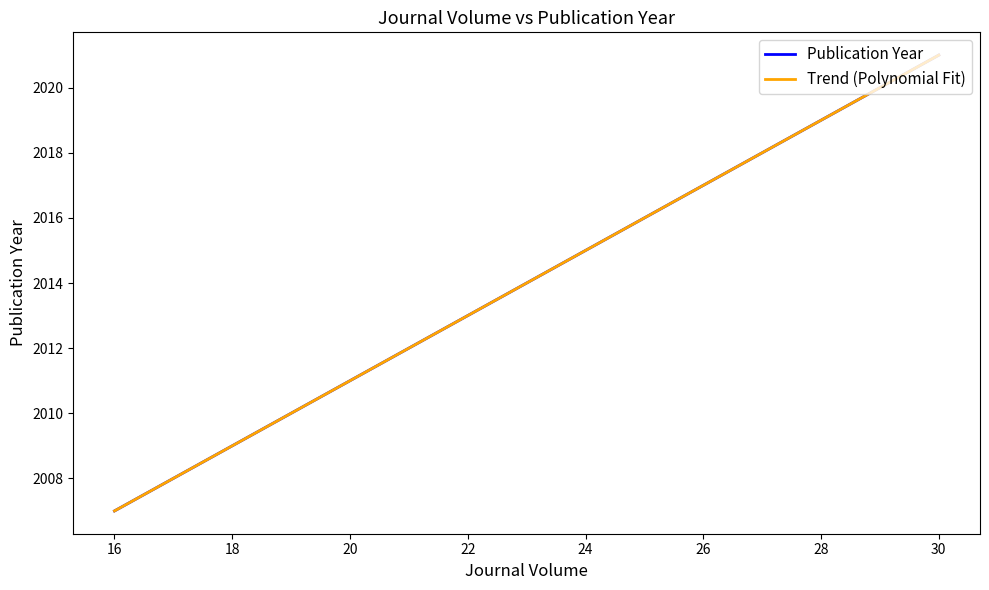

What is the difference between the second highest and minimum values?

12